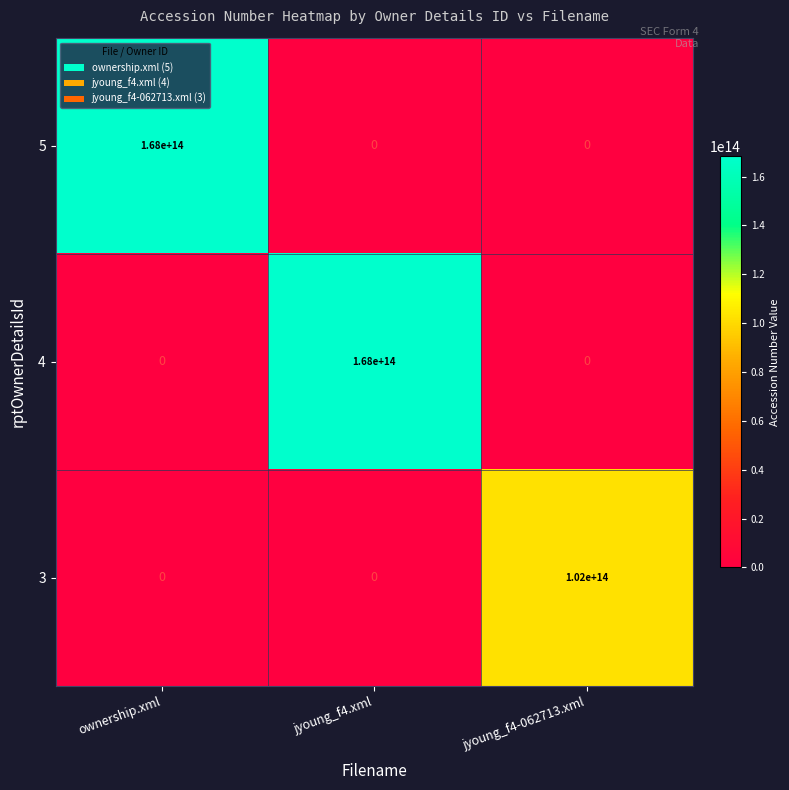

Is the value of 5 at jyoung_f4.xml greater than the value of 4 at jyoung_f4.xml?

No